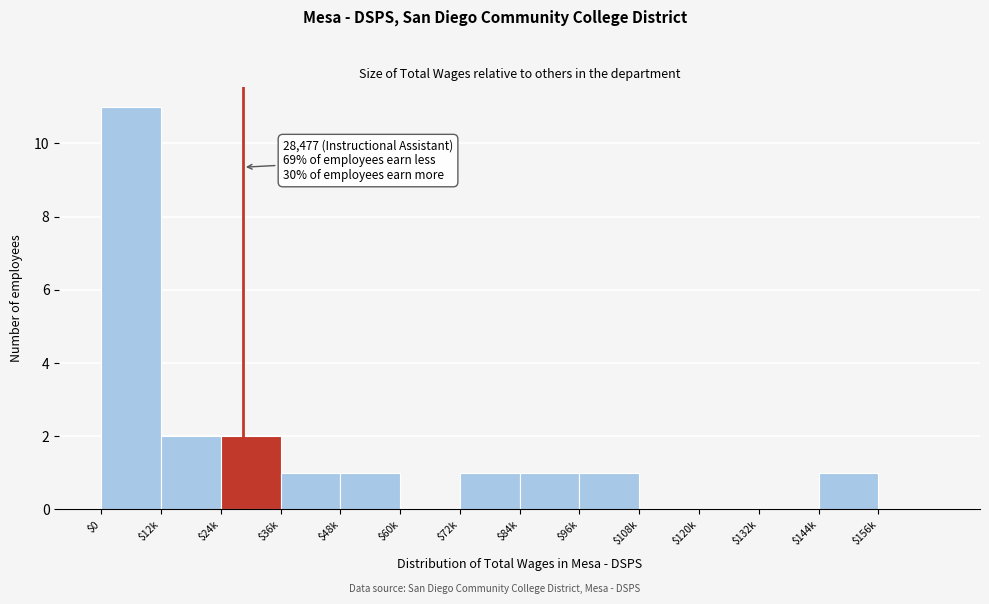

What is the sum of all values?

21